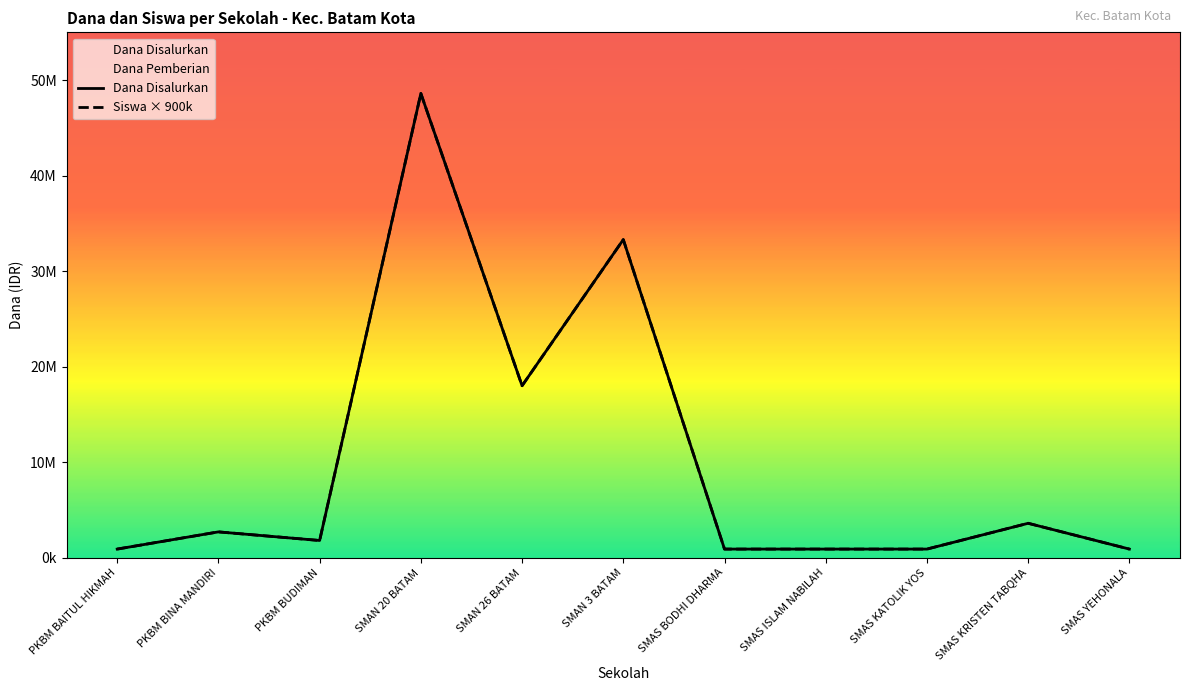

What value does the Siswa × 900k series have at SMAS KRISTEN TABQHA, to the nearest 50?

3600000